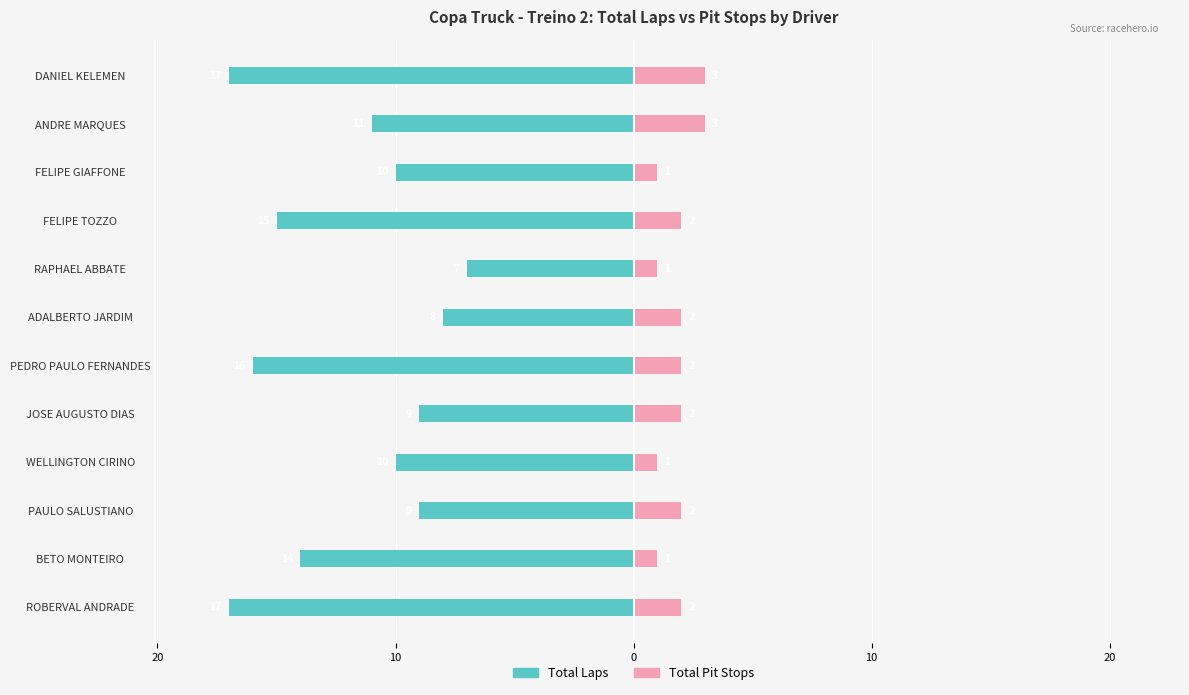

How many groups of bars are there?

12